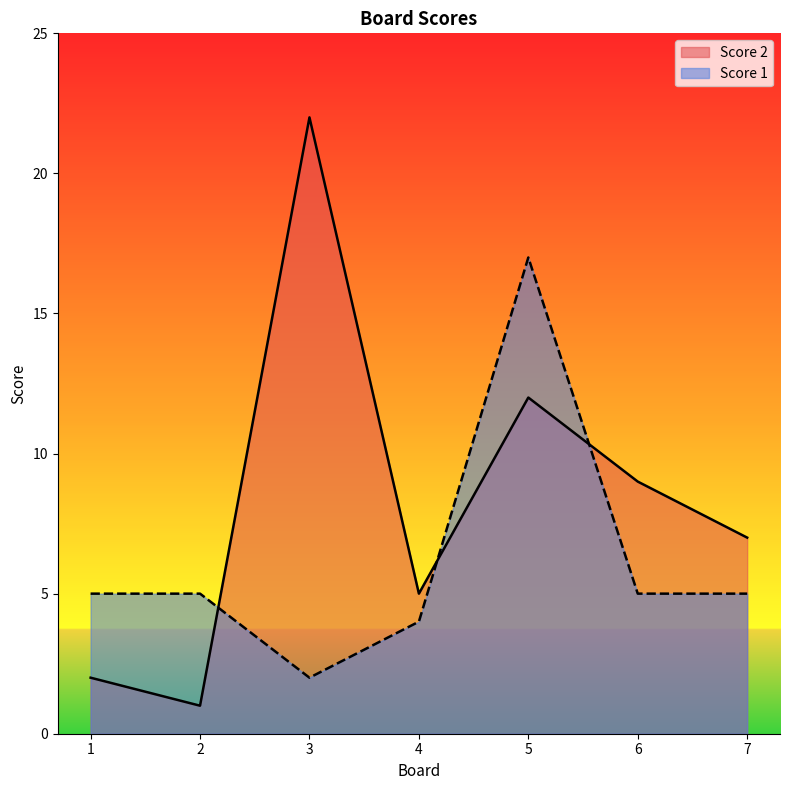

Which series has the widest spread of values?

Score 2